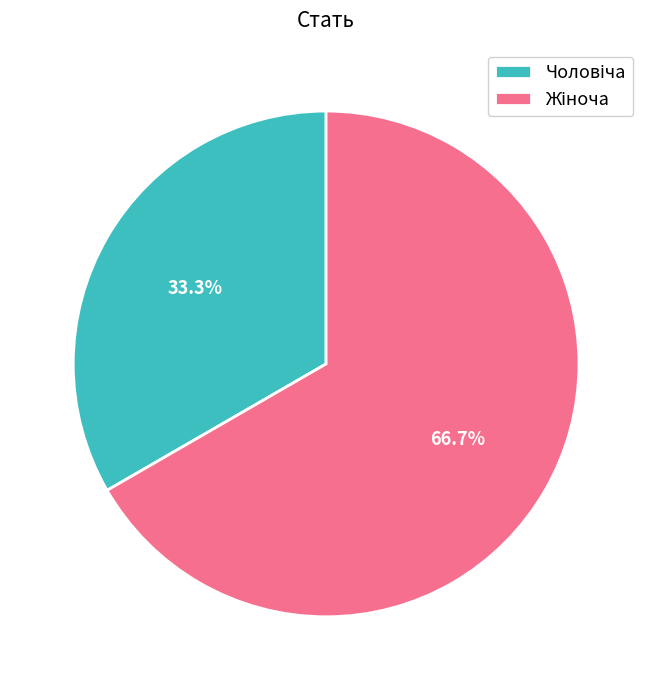

Is there a majority slice in this chart?

Yes